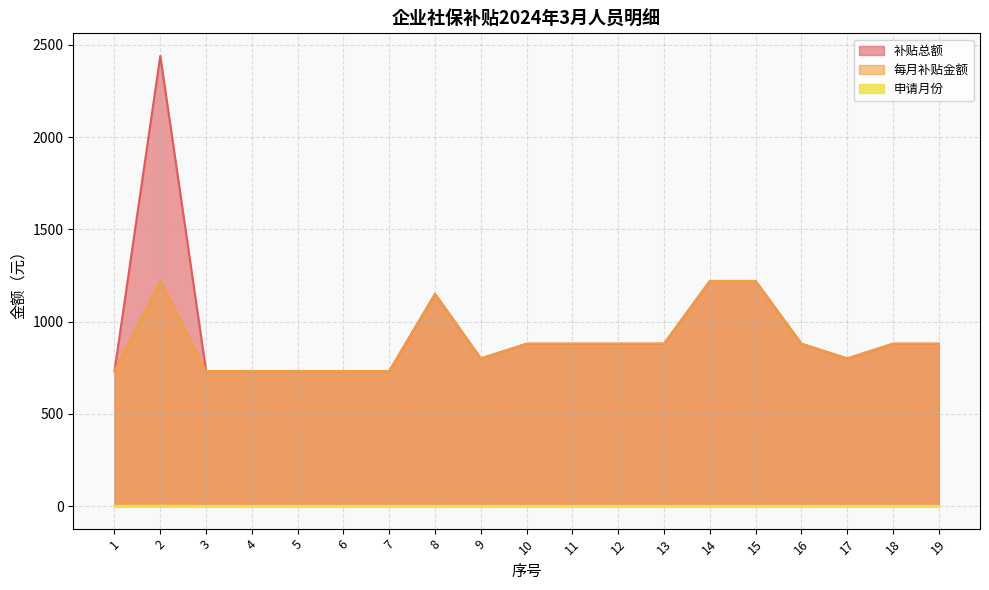

Reading right to left, transcribe all the data shown in this chart.

补贴总额: 19=880	18=880	17=800	16=880	15=1220	14=1220	13=880	12=880	11=880	10=880	9=800	8=1150	7=732	6=732	5=732	4=732	3=732	2=2440	1=732
每月补贴金额: 19=880	18=880	17=800	16=880	15=1220	14=1220	13=880	12=880	11=880	10=880	9=800	8=1150	7=732	6=732	5=732	4=732	3=732	2=1220	1=732
申请月份: 19=1	18=1	17=1	16=1	15=1	14=1	13=1	12=1	11=1	10=1	9=1	8=1	7=1	6=1	5=1	4=1	3=1	2=2	1=1